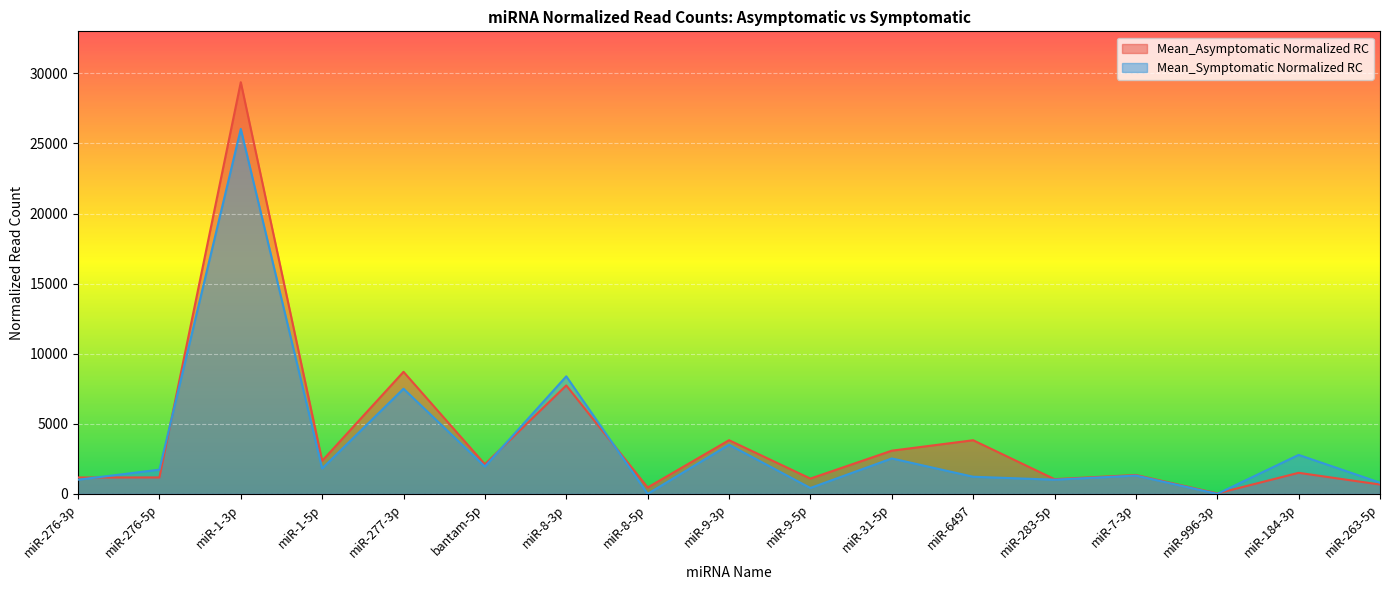

How many lines are shown in the chart?

2